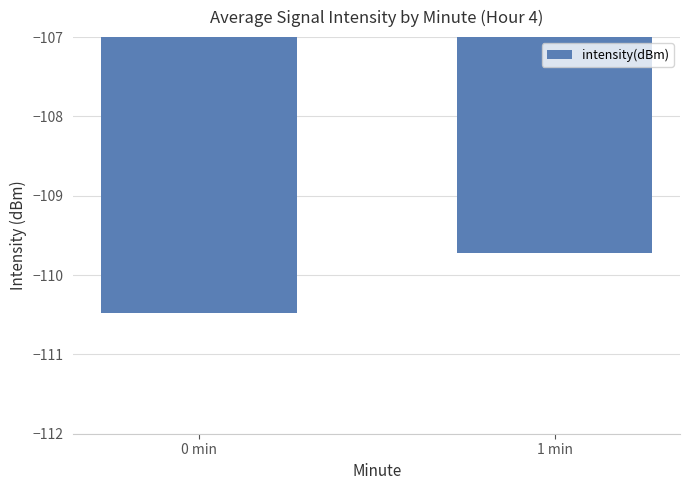

Is it true that the value at 1 min is -168.0?

False